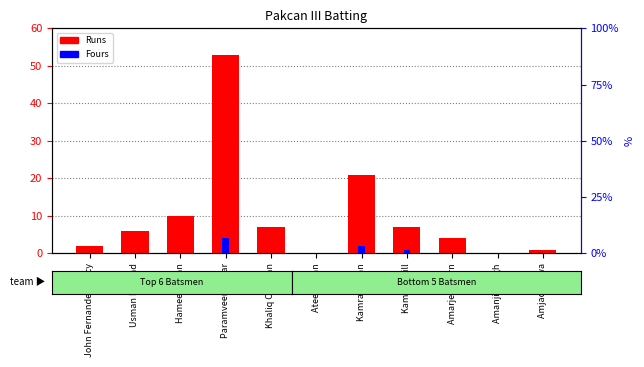

Reading right to left, transcribe all the data shown in this chart.

Runs: Amjad Bajwa=1	Amanjit Singh=0	Amarjeet Barn=4	Kamran Gill=7	Kamran Khan=21	Ateeq Khan=0	Khaliq Chaman=7	Paramveer Pawar=53	Hameed Khan=10	Usman Dilshad=6	John Fernandes Percy=2
Fours: Amjad Bajwa=0	Amanjit Singh=0	Amarjeet Barn=0	Kamran Gill=1	Kamran Khan=2	Ateeq Khan=0	Khaliq Chaman=0	Paramveer Pawar=4	Hameed Khan=0	Usman Dilshad=0	John Fernandes Percy=0